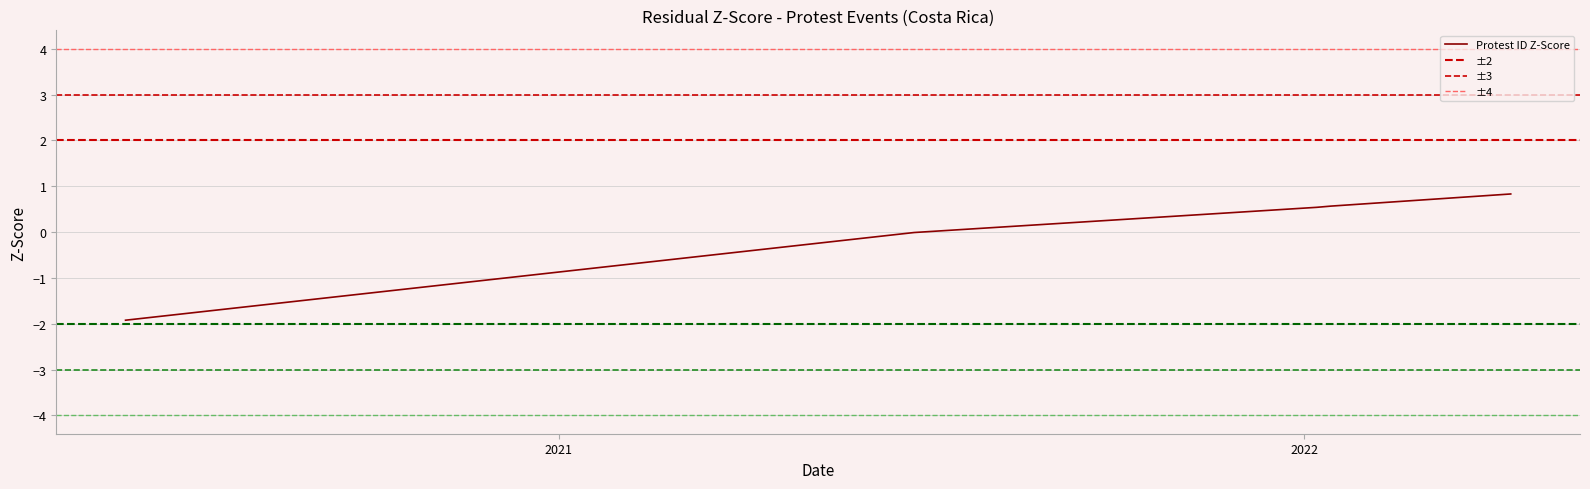

Does the chart display data point markers on the line(s)?

No